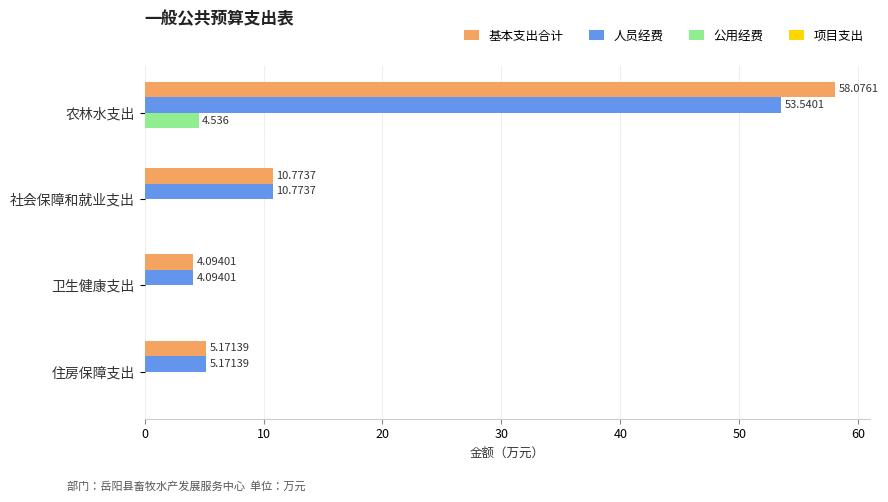

Which series has the largest total across all categories?

基本支出合计